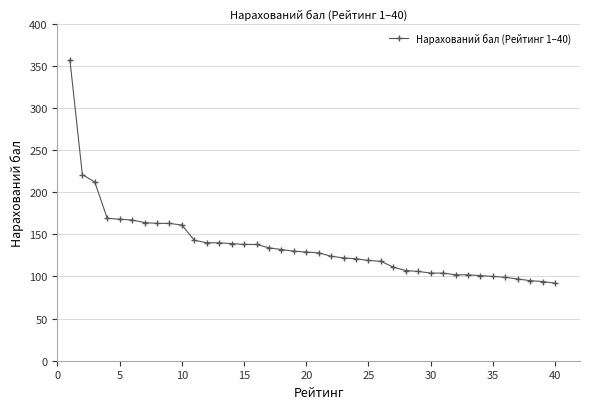

What is the value of the 30th point from the left?

104